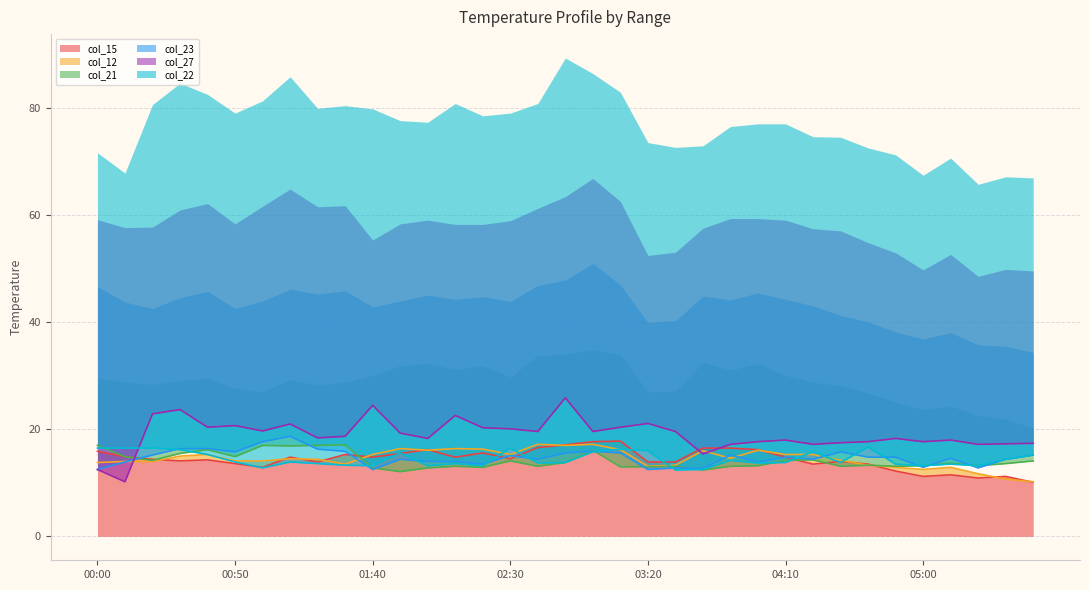

Does the chart have visible grid lines?

Yes